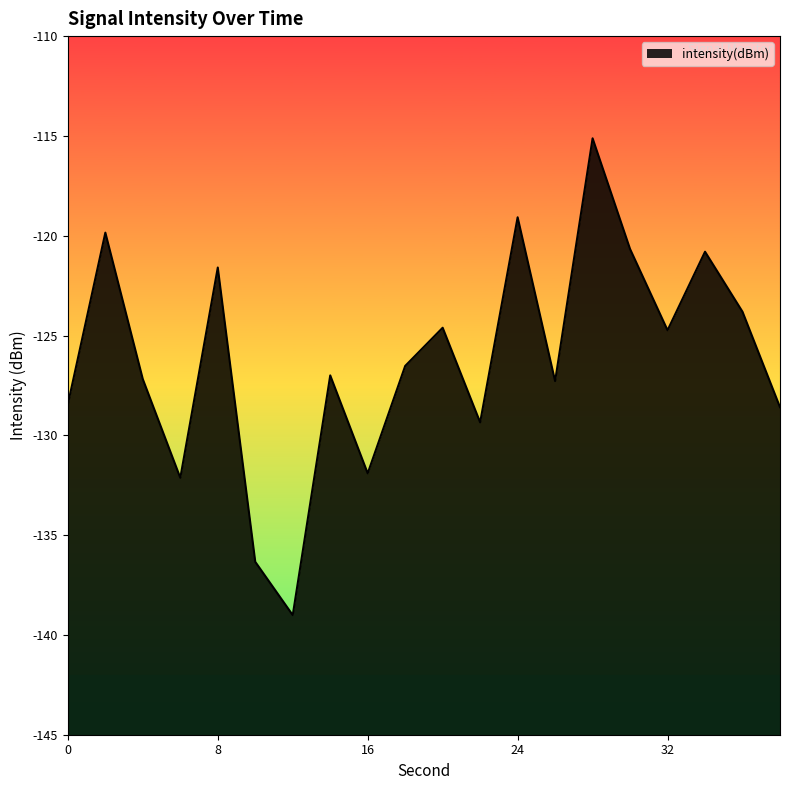

What is the difference between the values at 6 and 36?

8.3